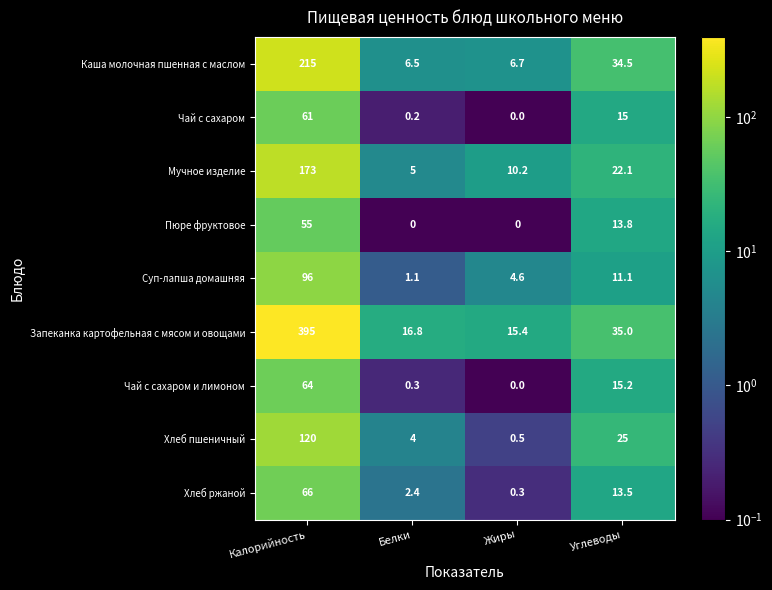

List the series in order of their peak value, highest first.

Запеканка картофельная с мясом и овощами, Каша молочная пшенная с маслом, Мучное изделие, Хлеб пшеничный, Суп-лапша домашняя, Хлеб ржаной, Чай с сахаром и лимоном, Чай с сахаром, Пюре фруктовое